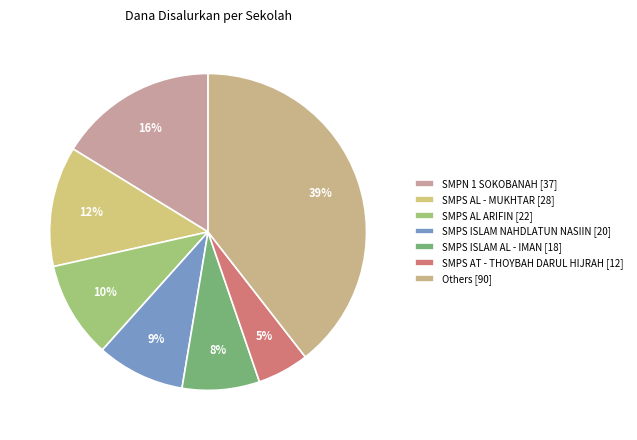

How many slices are in this pie chart?

7